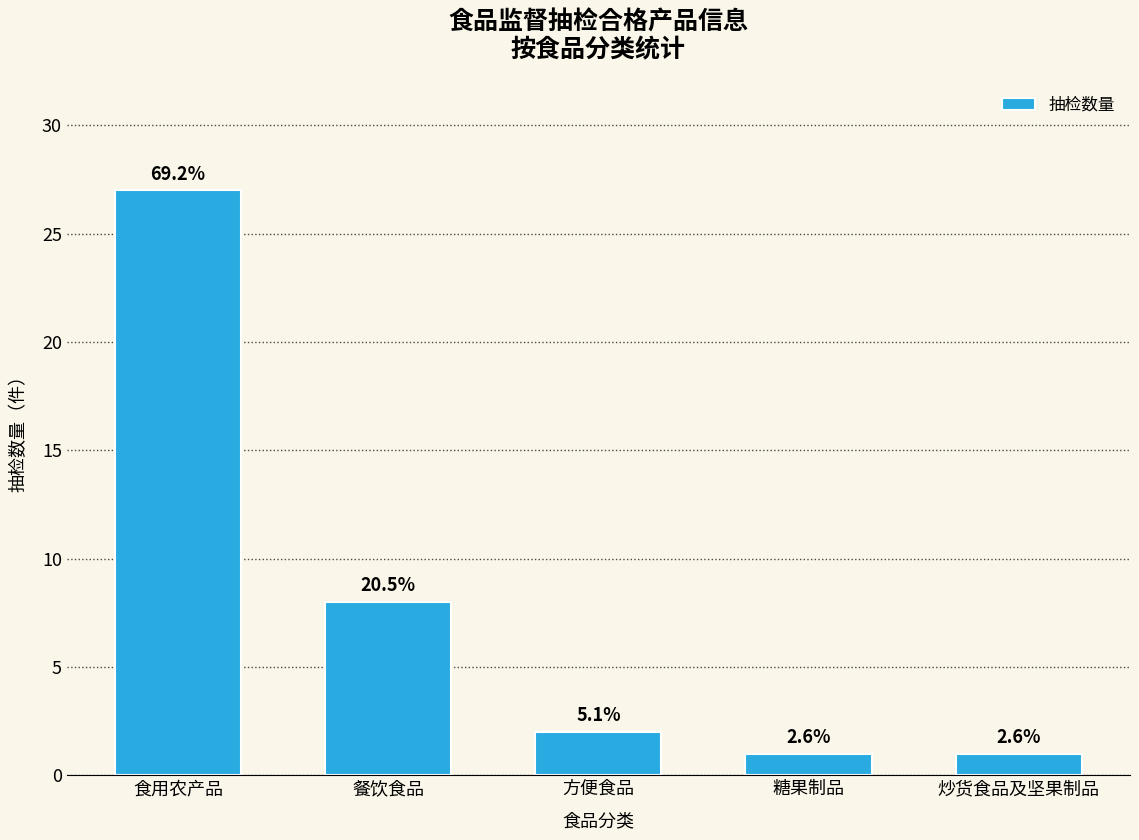

Are the bars horizontal?

No